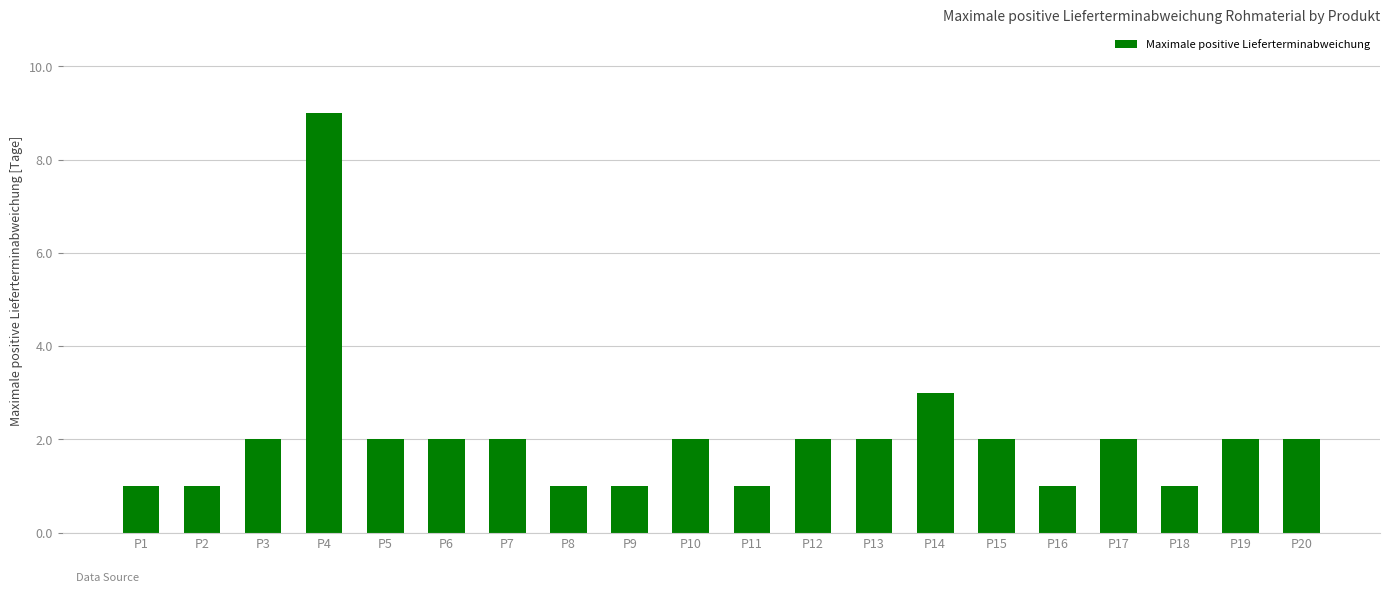

Count the number of categories in the chart.

20